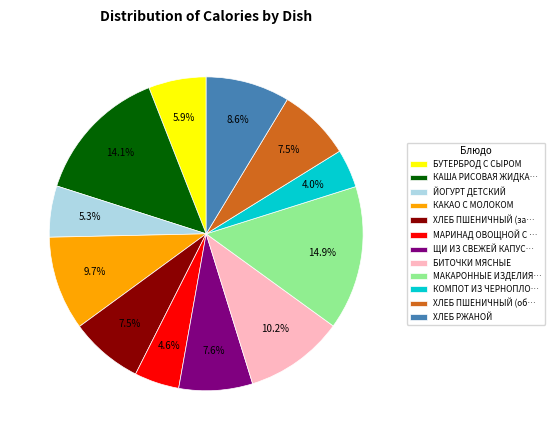

What is the largest slice in the pie chart?

МАКАРОННЫЕ ИЗДЕЛИЯ…